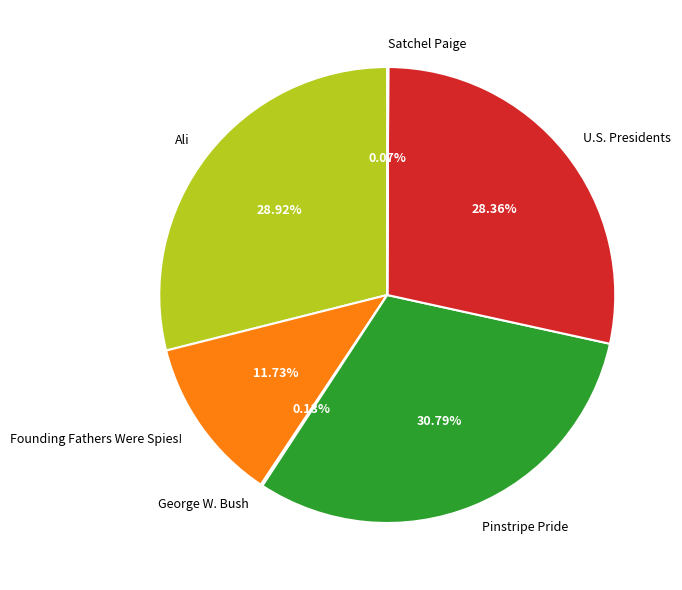

Do Ali and U.S. Presidents together represent more than half of the pie?

Yes